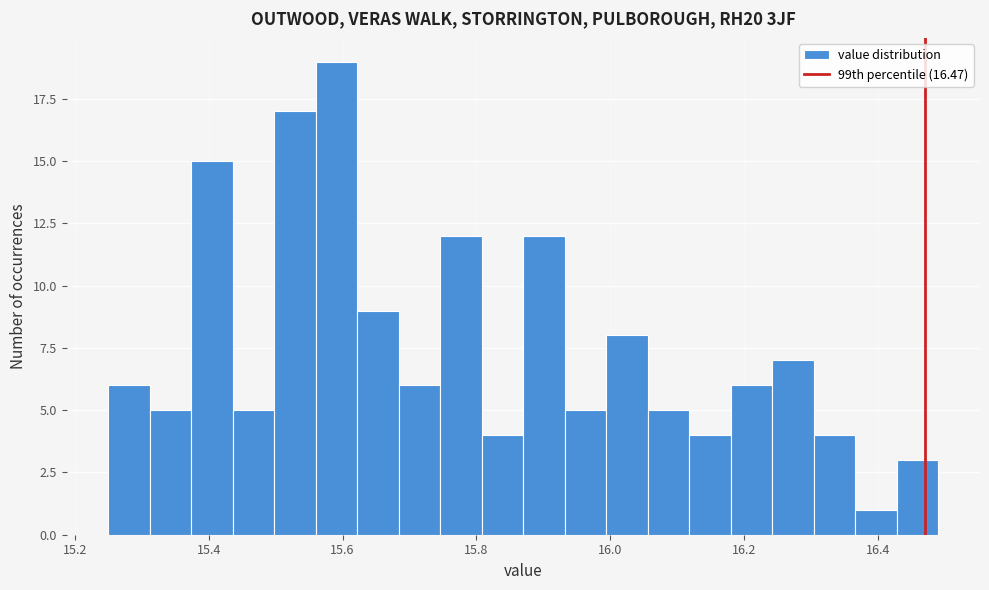

Read against the x-axis, roughly where is the centre of the tallest bar?

15.60